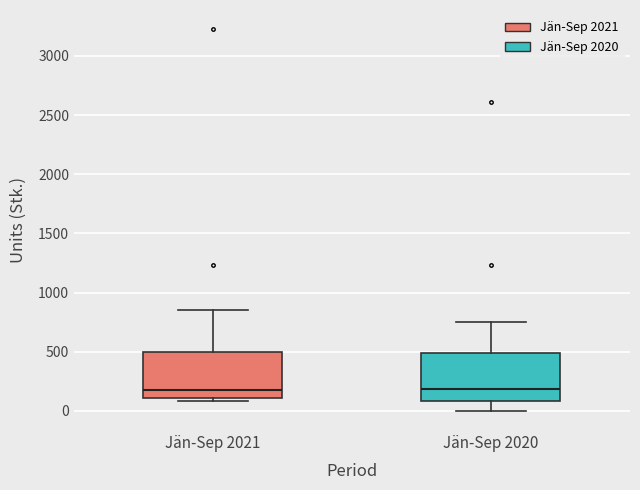

Reading left to right, transcribe this box plot: for each box, give where its median line is, the range the box spans, and where its two whiskers end, as read against the y-axis. The values are not printed on the chart, so give them approximately, as read against the axis.

Jän-Sep 2021: median 200, box 100 to 500, whiskers 100 (just below the box's lower edge) to 850
Jän-Sep 2020: median 200, box 100 to 500, whiskers 0 to 750